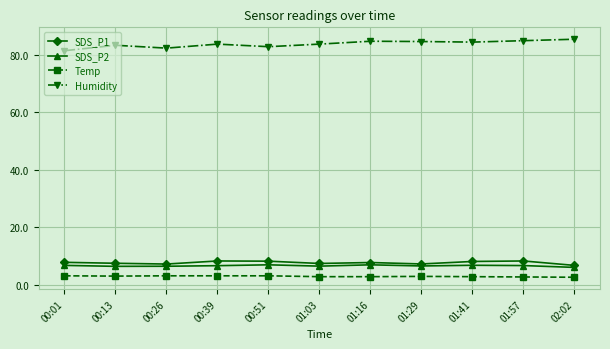

What is the approximate value of Temp at 00:13?

3.0